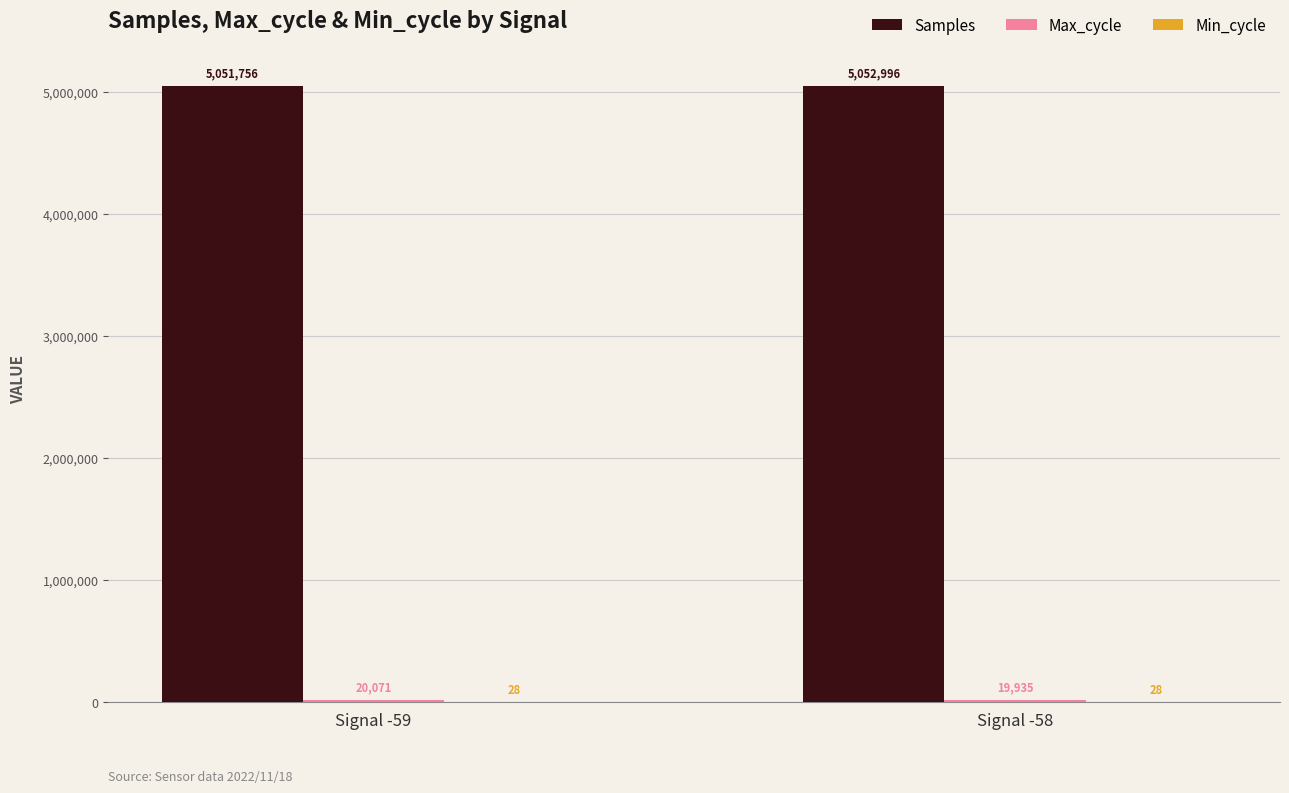

Between Signal -59 and Signal -58, which series saw the biggest shift?

Samples